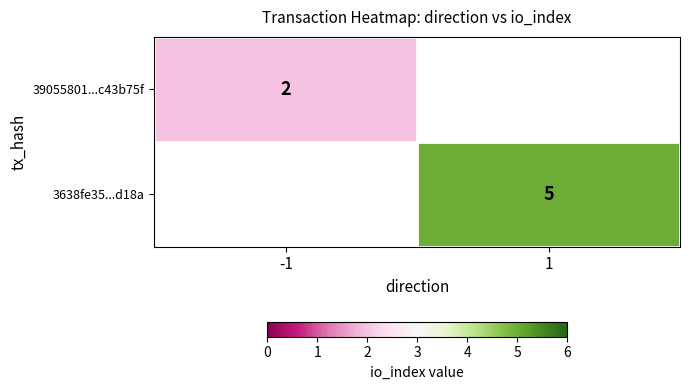

What is the maximum value shown in the chart?

5.0